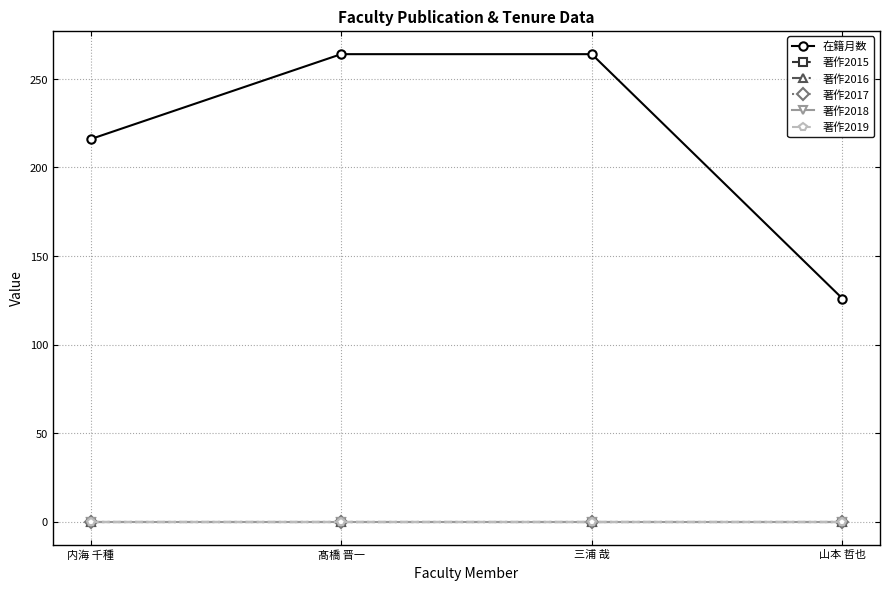

Which series changed the most between 三浦 哉 and 山本 哲也?

在籍月数